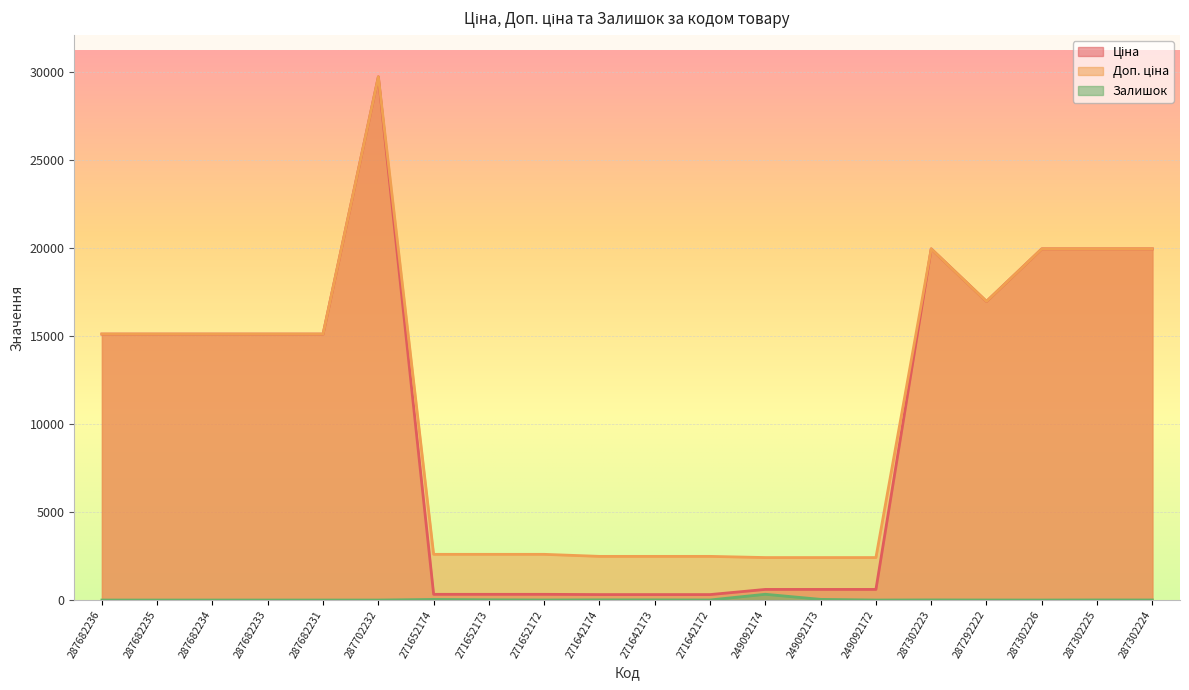

Which series has the largest range (max minus min)?

Ціна